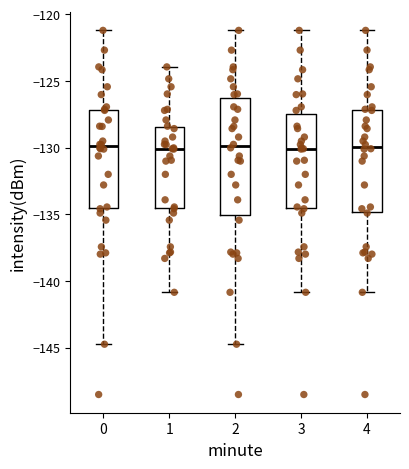

Reading left to right, transcribe this box plot: for each box, give where its median line is, the range the box spans, and where its two whiskers end, as read against the y-axis. The values are not printed on the chart, so give them approximately, as read against the axis.

0: median -130.0, box -134.5 to -127.0, whiskers -144.5 to -121.0
1: median -130.0, box -134.5 to -128.5, whiskers -141.0 to -124.0
2: median -130.0, box -135.0 to -126.5, whiskers -144.5 to -121.0
3: median -130.0, box -134.5 to -127.5, whiskers -141.0 to -121.0
4: median -130.0, box -135.0 to -127.0, whiskers -141.0 to -121.0